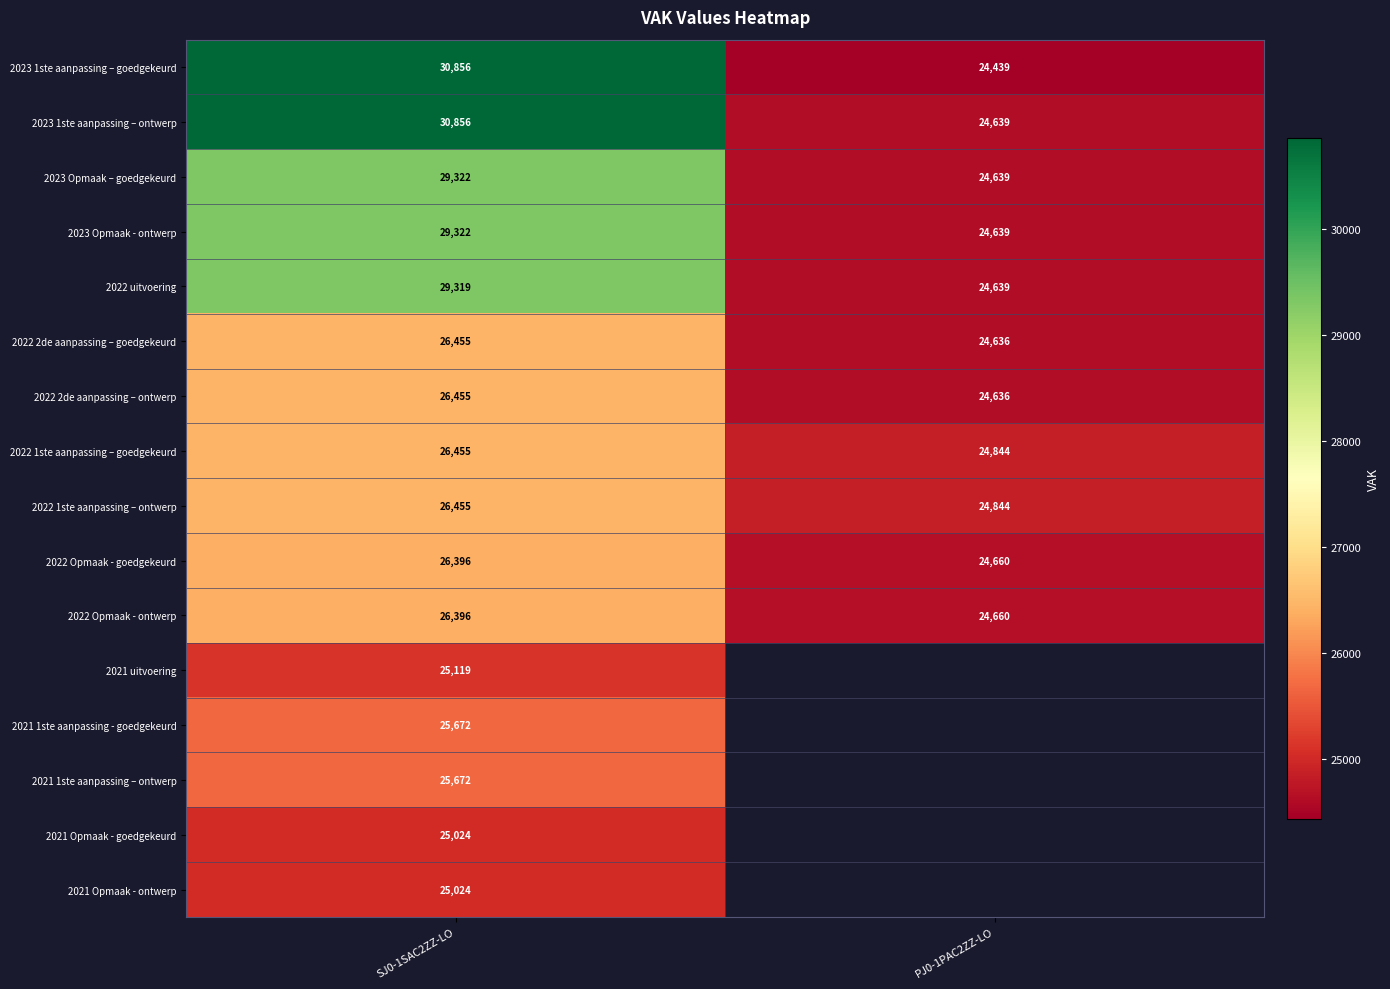

How many categories are shown in the chart?

2